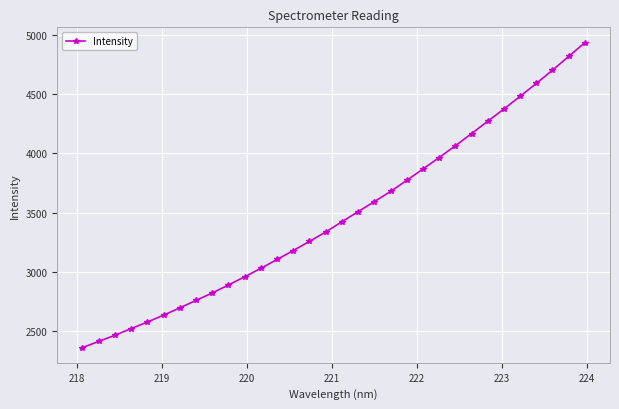

What is the value of the 12th point from the left?

3028.8